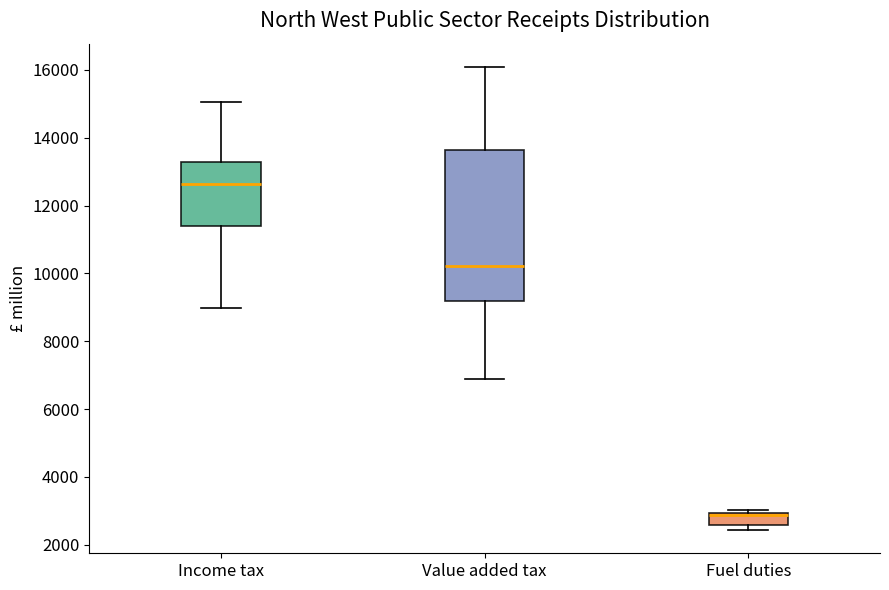

Where is the lower edge of the box for Fuel duties on the y-axis? The values are not printed on the chart, so give them approximately, as read against the axis.

2600